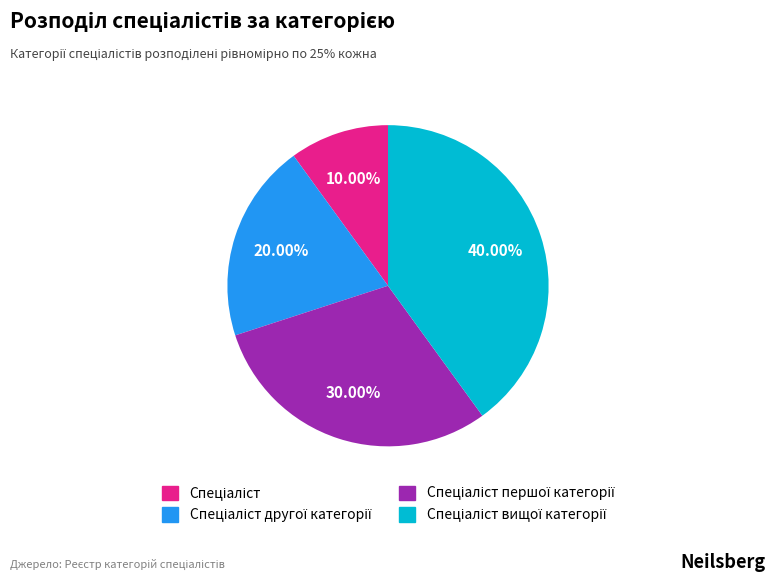

How many segments does this pie chart have?

4